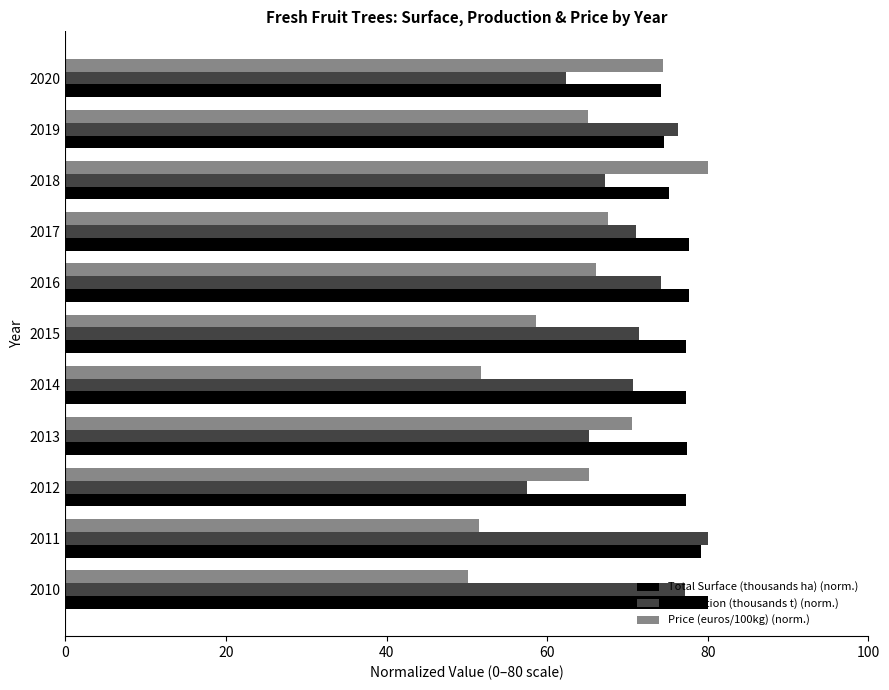

How many categories are shown in the chart?

11